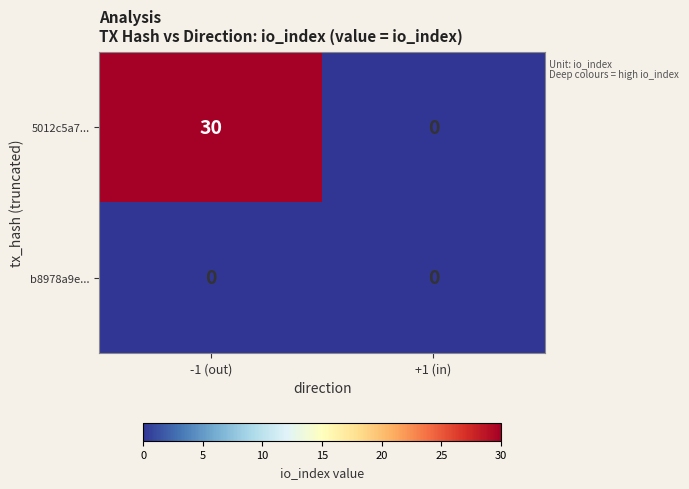

The value of 5012c5a7... at -1 (out) is 30. True or false?

True